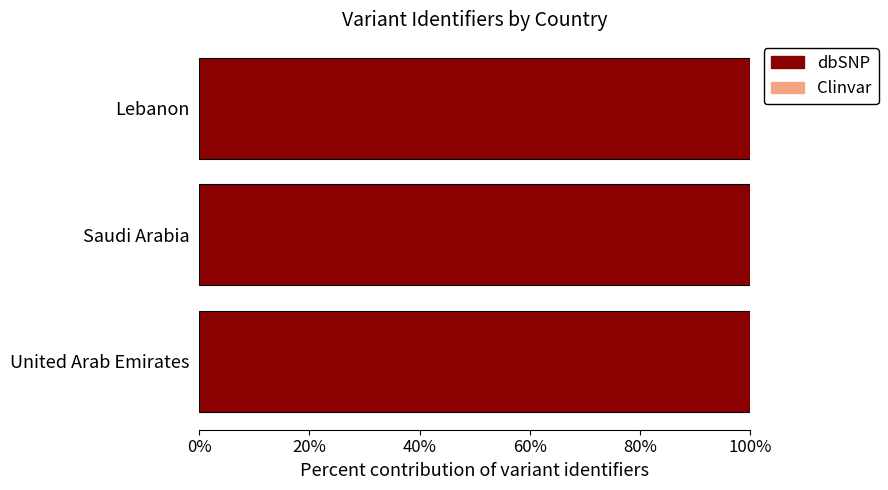

The value of dbSNP at United Arab Emirates is 63.6. True or false?

False